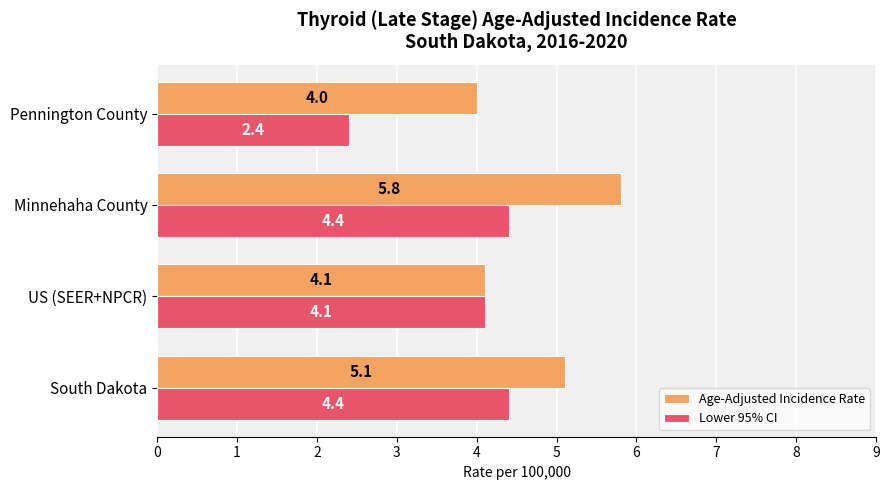

What are all the series names shown in the legend?

Age-Adjusted Incidence Rate, Lower 95% CI